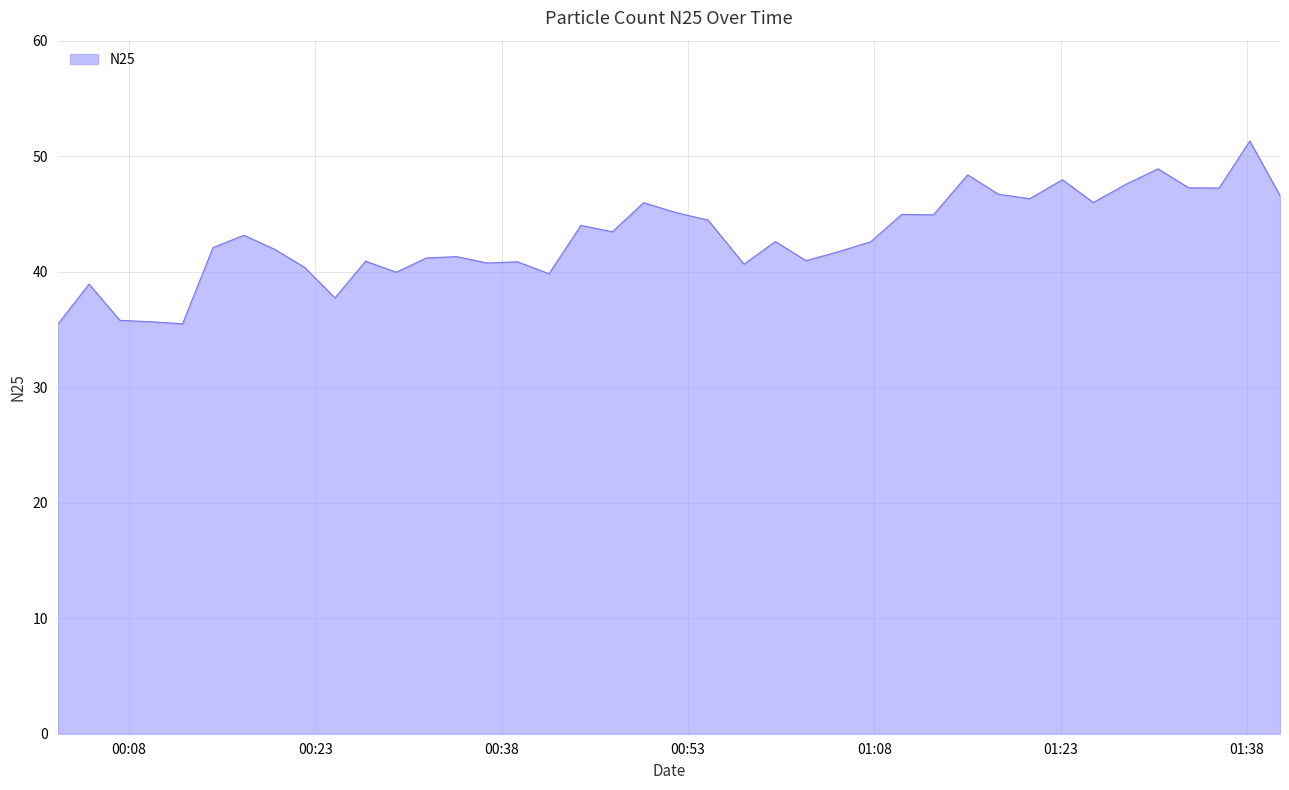

What is the maximum value shown in the chart?

51.3